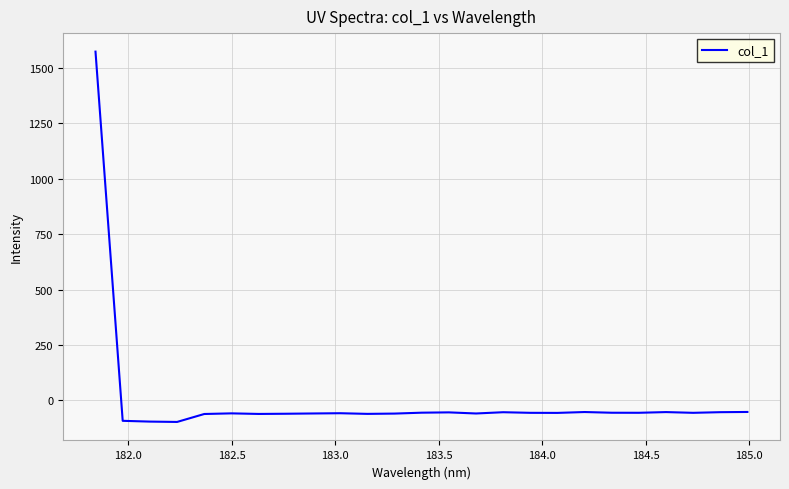

What is the difference between the maximum and minimum values?

1670.9